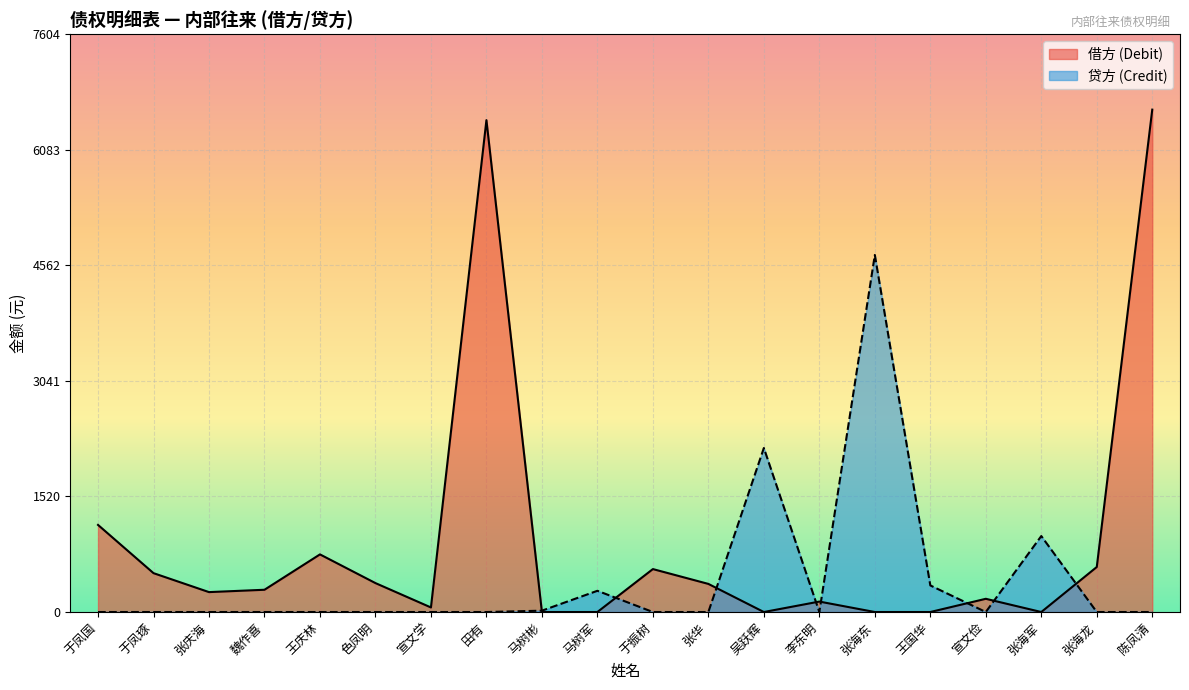

How many positive values does the 贷方 (Credit) series have?

6